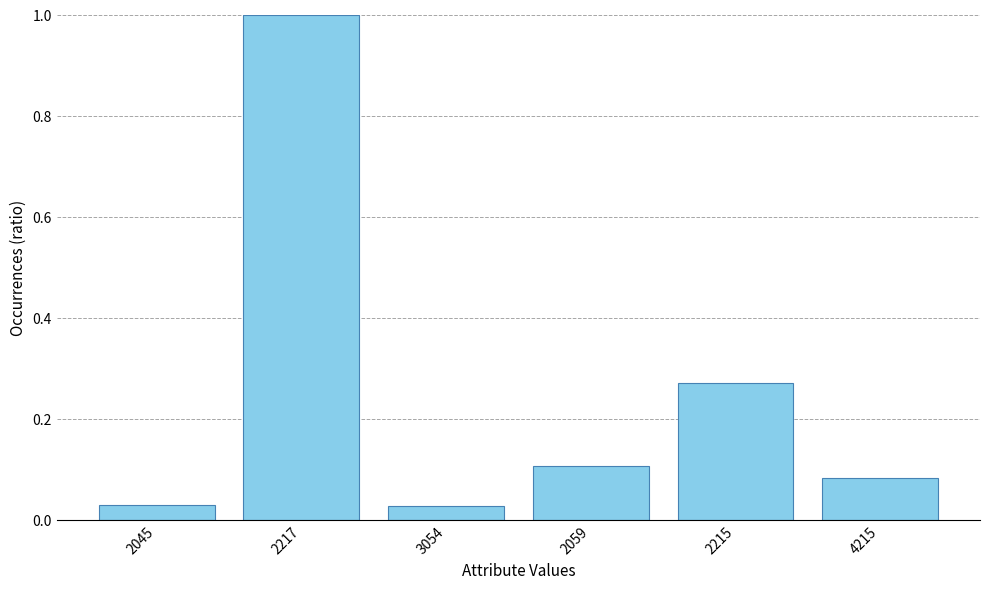

What is the label of the 5th bar from the left?

2215